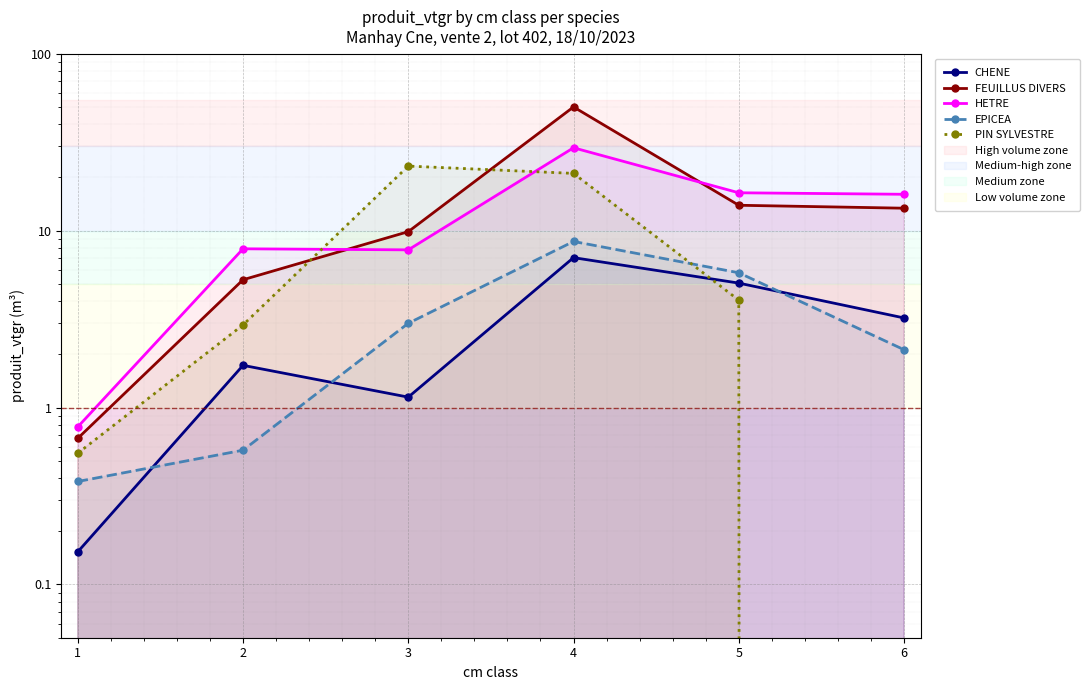

Which series changed the most between 1 and 3?

PIN SYLVESTRE